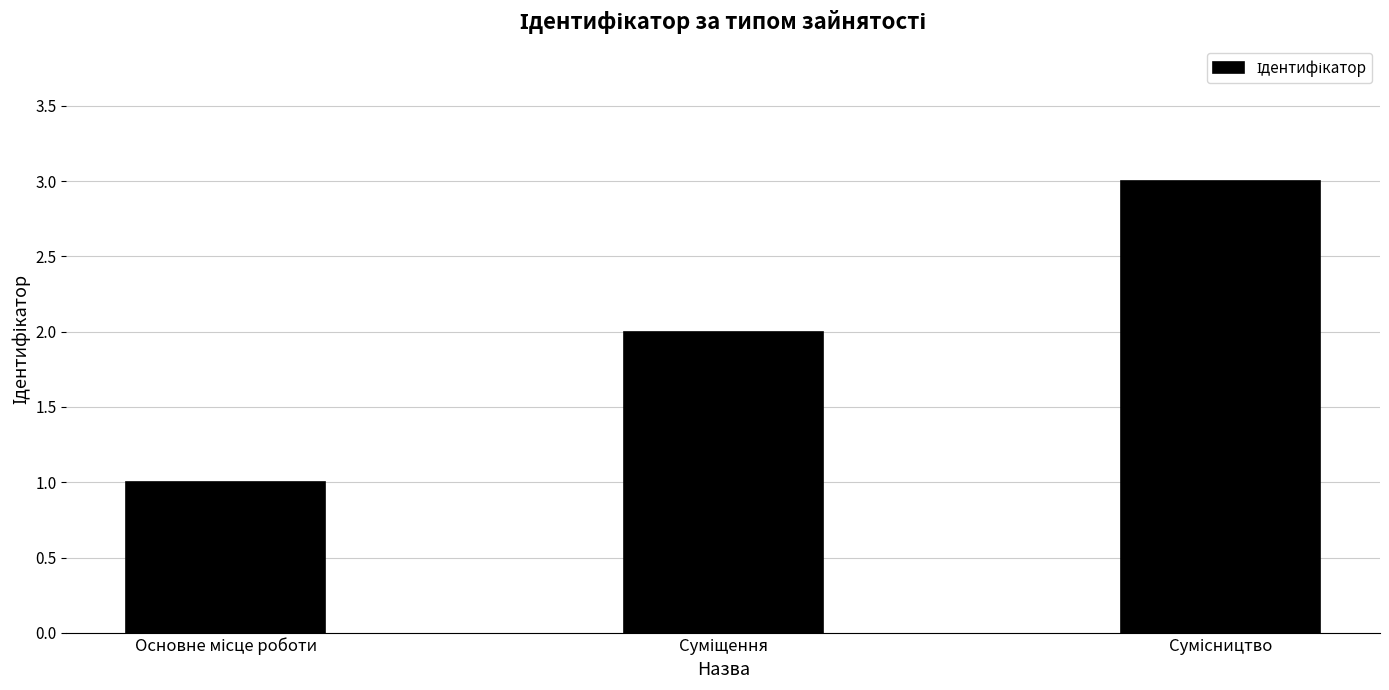

What is the sum of all values?

6